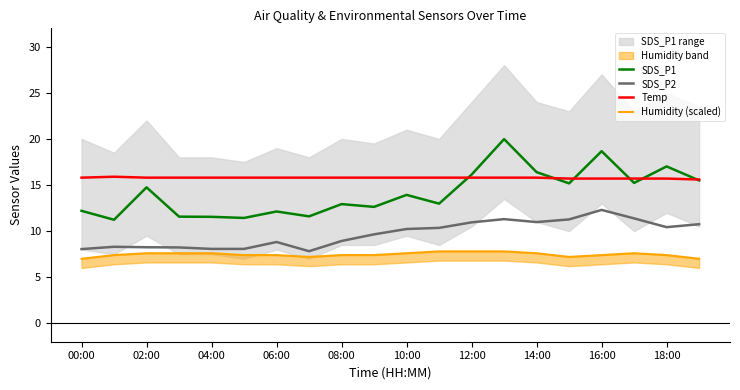

True or false: SDS_P2 and SDS_P1 intersect in this chart.

False